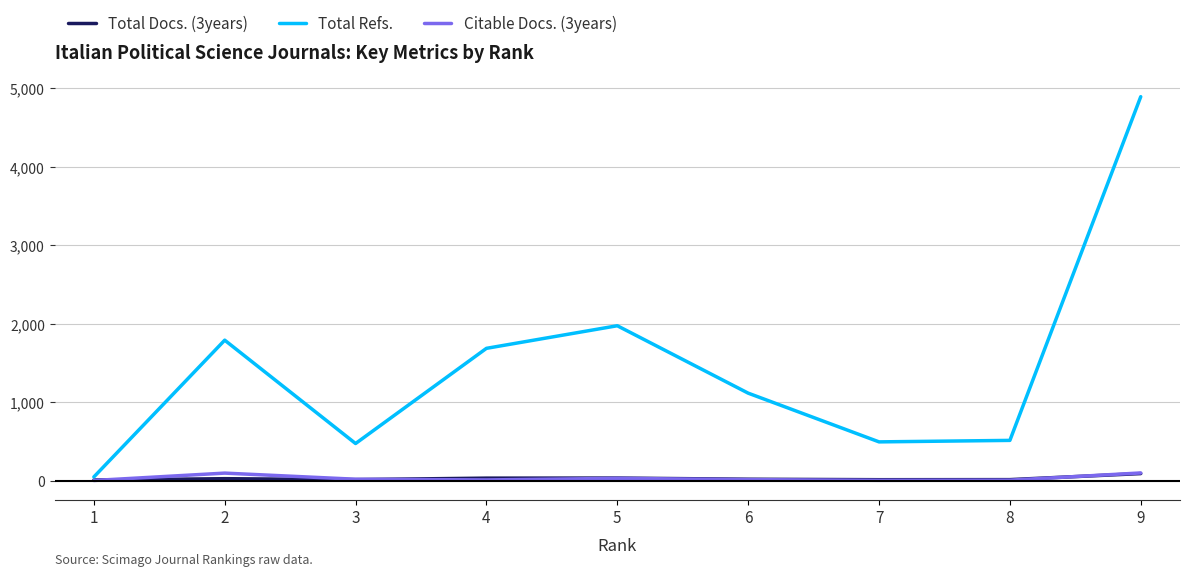

The value of Total Refs. at 9 is 4892. True or false?

True